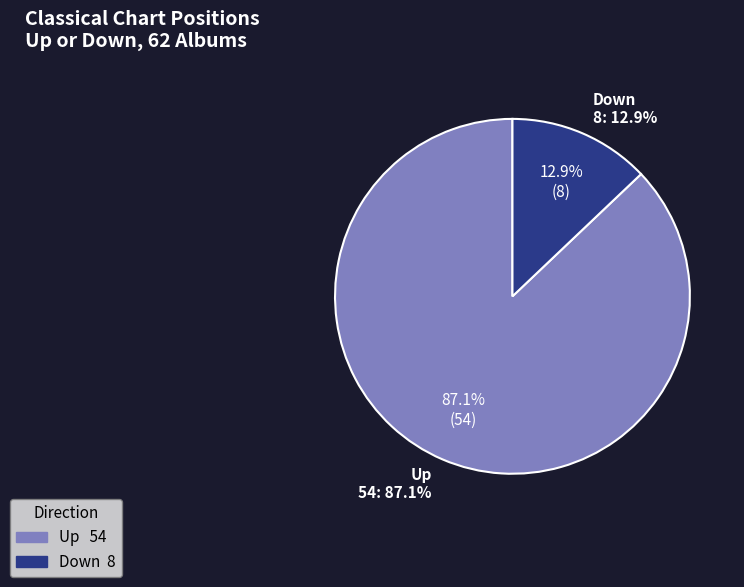

Between up and down, which is larger?

up